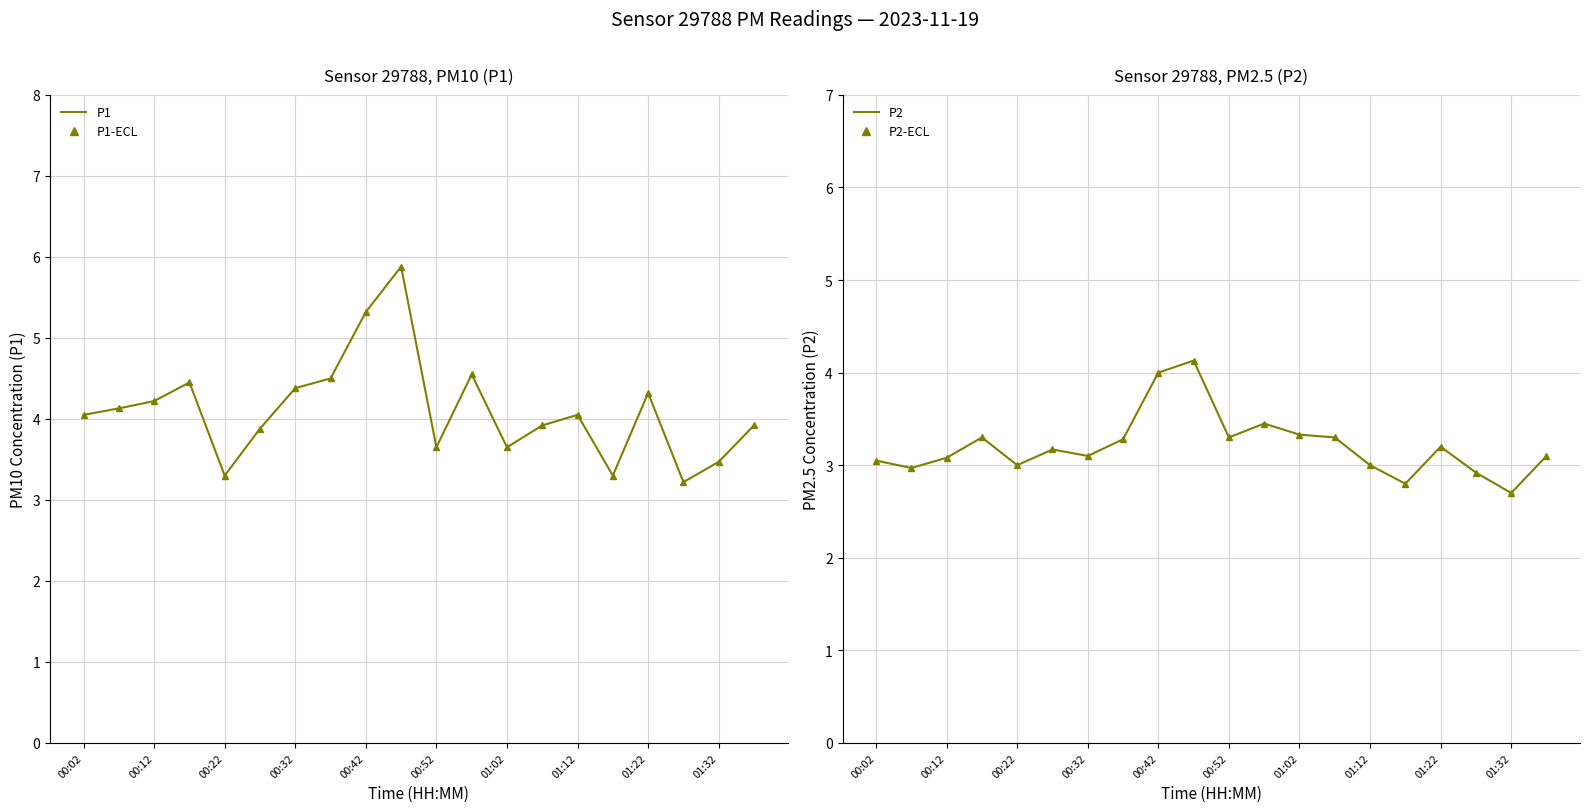

True or false: P1-line has a value of 4.0 at 01:12.

True